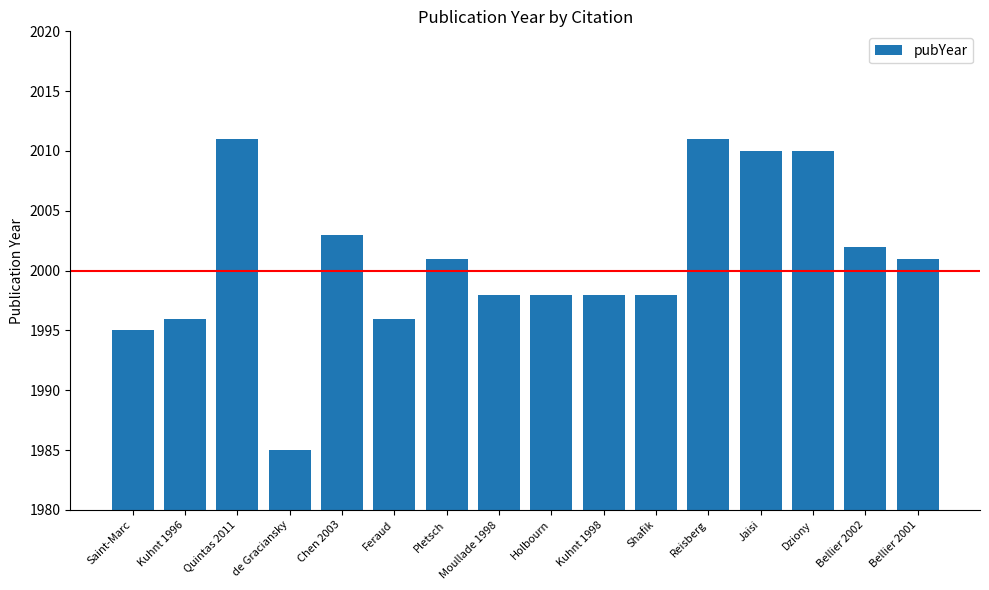

True or false: the data shows 3523 at Bellier 2001.

False